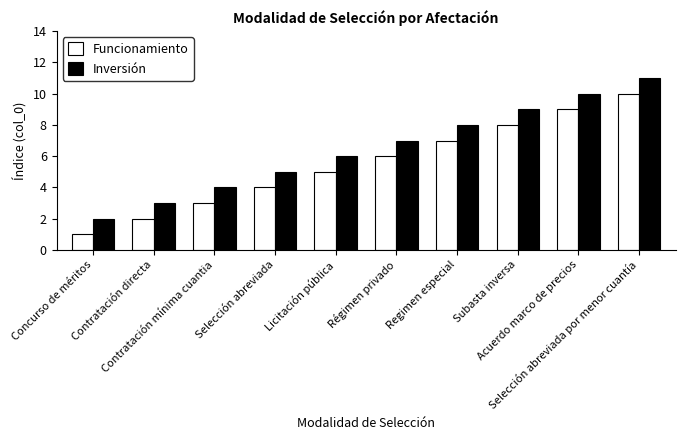

Is the value of Inversión at Subasta inversa greater than the value of Funcionamiento at Selección abreviada?

Yes